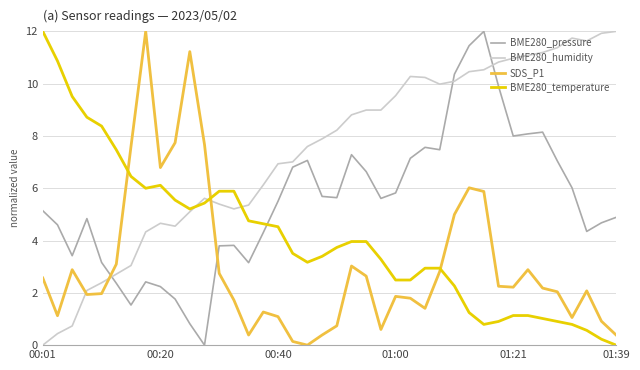

Count the number of data series in this chart.

4